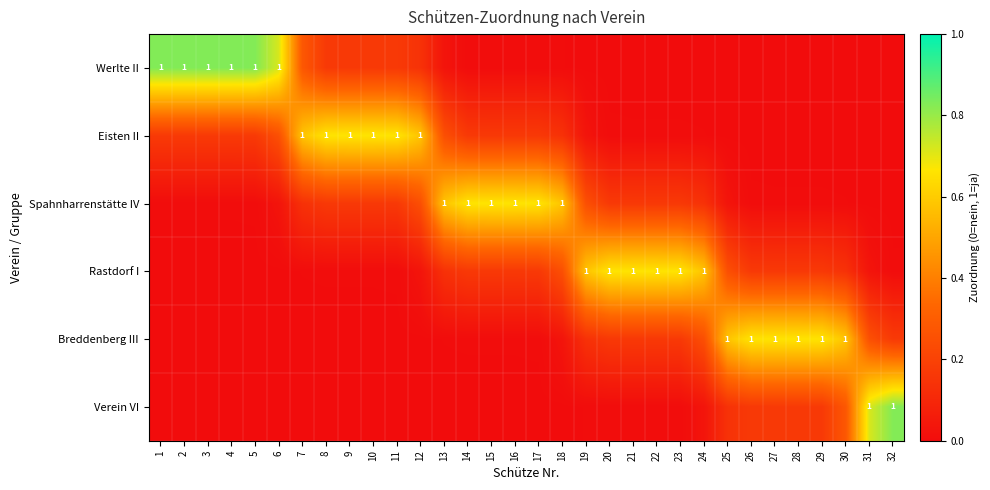

The Verein VI series shows 0.0 at 16. True or false?

True